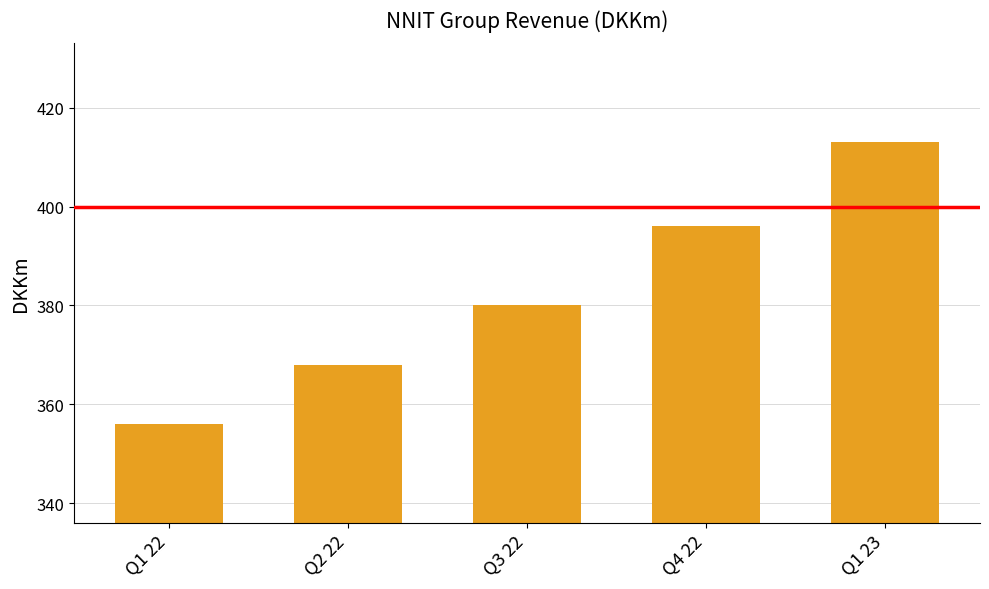

Read the value at Q2 22.

368